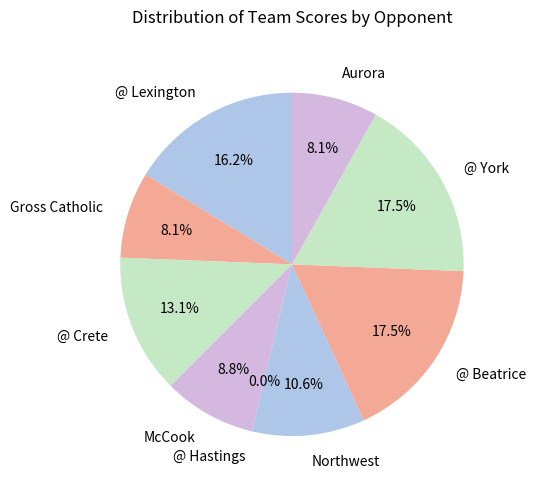

Is it true that @ York is 5% of the pie?

False